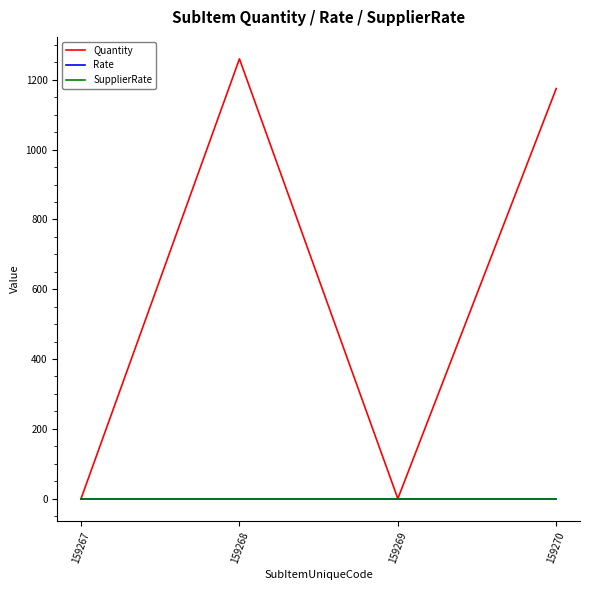

Does the chart display data point markers on the line(s)?

No